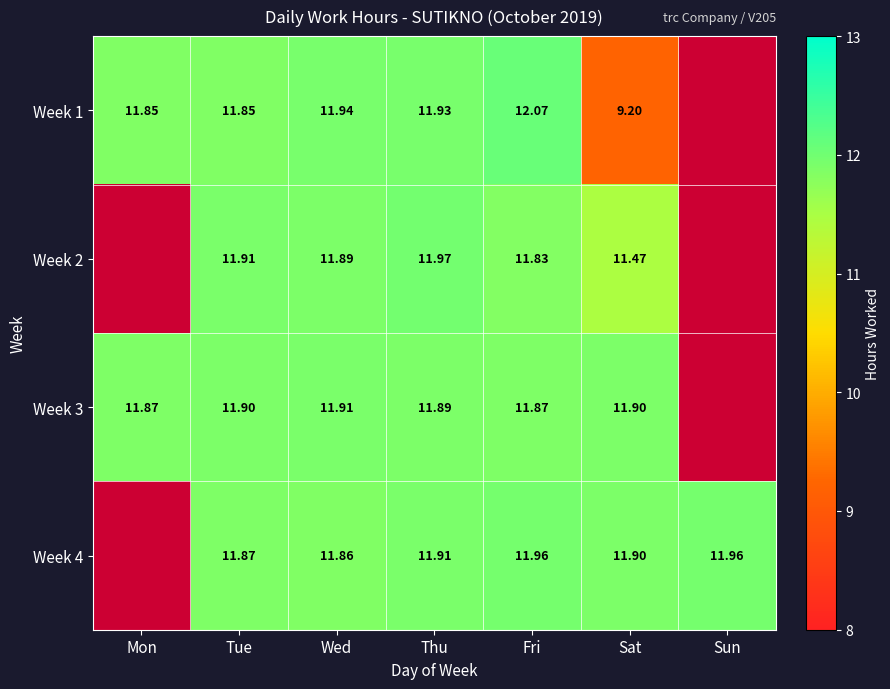

Which category has the lowest value across all series?

Sat